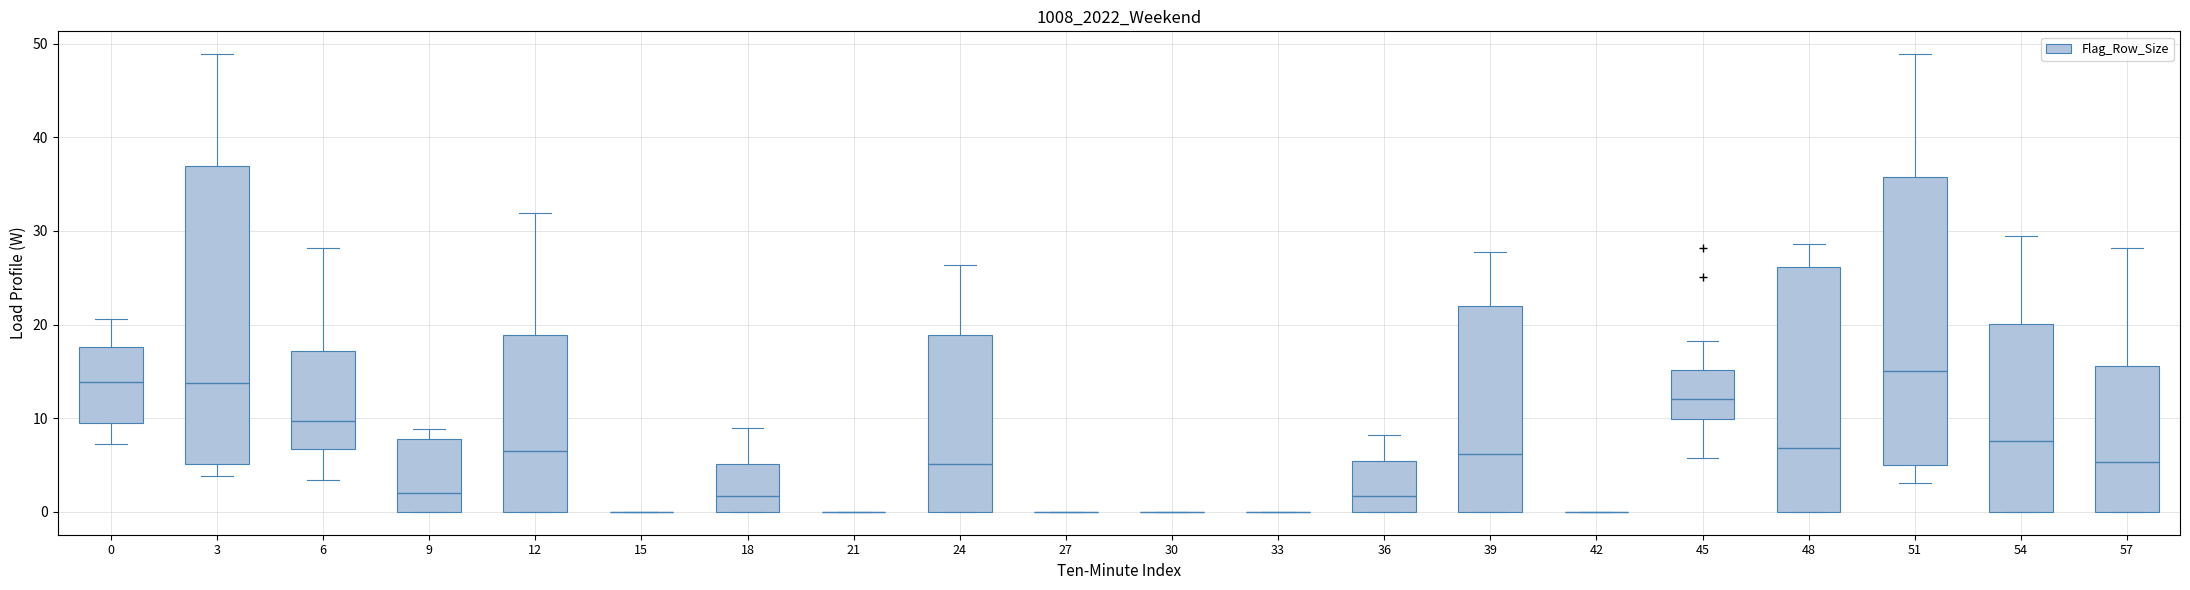

Reading left to right, read every box against the y-axis: the position of its median line, the range the box covers, and the ends of its whiskers. The values are not printed on the chart, so give them approximately, as read against the axis.

0: median 14, box 9 to 18, whiskers 7 to 21
3: median 14, box 5 to 37, whiskers 4 to 49
6: median 10, box 7 to 17, whiskers 3 to 28
9: median 2, box 0 to 8, whiskers 0 to 9
12: median 7, box 0 to 19, whiskers 0 to 32
15: box collapsed to a line at 0, whiskers 0 to 0
18: median 2, box 0 to 5, whiskers 0 to 9
21: box collapsed to a line at 0, whiskers 0 to 0
24: median 5, box 0 to 19, whiskers 0 to 26
27: box collapsed to a line at 0, whiskers 0 to 0
30: box collapsed to a line at 0, whiskers 0 to 0
33: box collapsed to a line at 0, whiskers 0 to 0
36: median 2, box 0 to 5, whiskers 0 to 8
39: median 6, box 0 to 22, whiskers 0 to 28
42: box collapsed to a line at 0, whiskers 0 to 0
45: median 12, box 10 to 15, whiskers 6 to 18
48: median 7, box 0 to 26, whiskers 0 to 29
51: median 15, box 5 to 36, whiskers 3 to 49
54: median 8, box 0 to 20, whiskers 0 to 29
57: median 5, box 0 to 16, whiskers 0 to 28